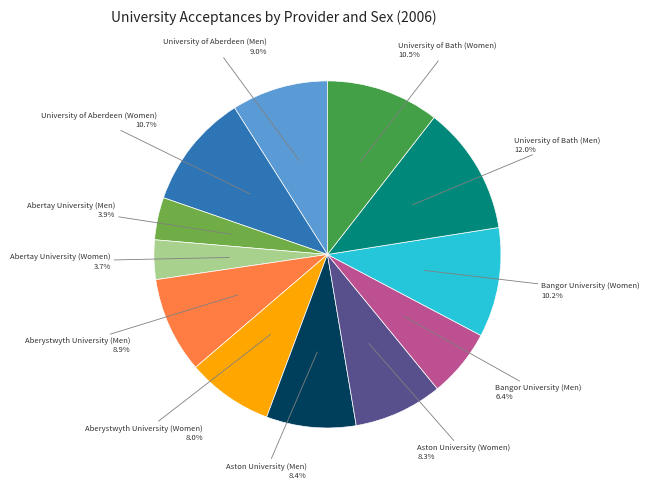

How many segments does this pie chart have?

12